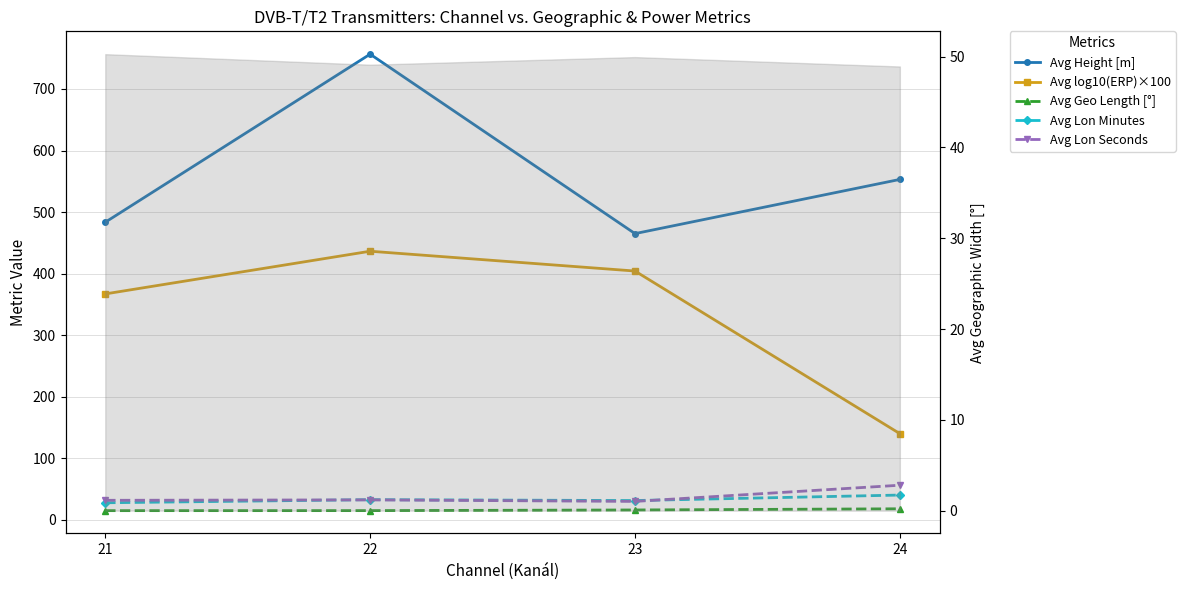

What is the highest value of the Avg log10(ERP)×100 series?

436.3